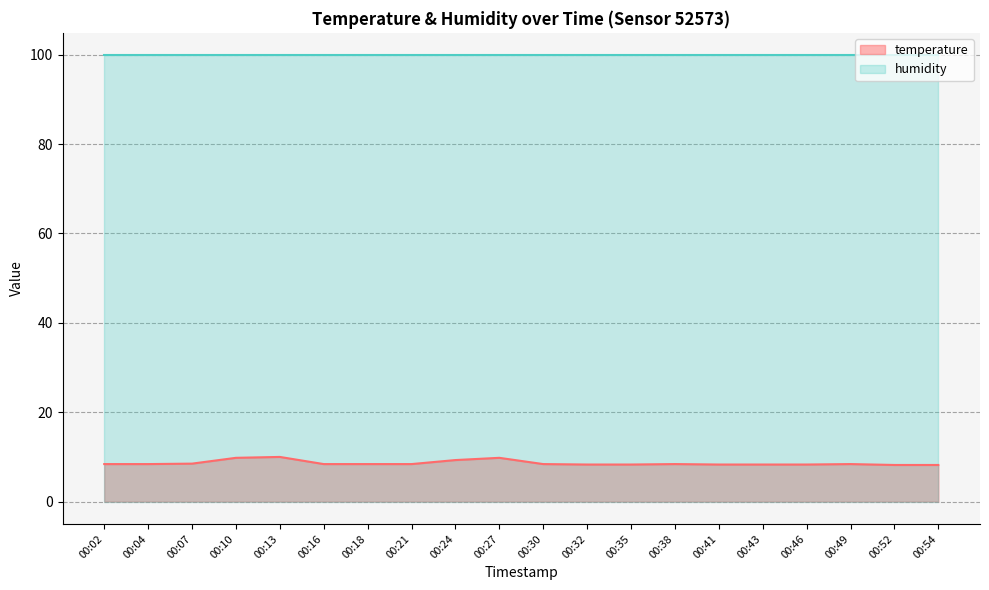

What is the value of the 10th point from the left?

9.8